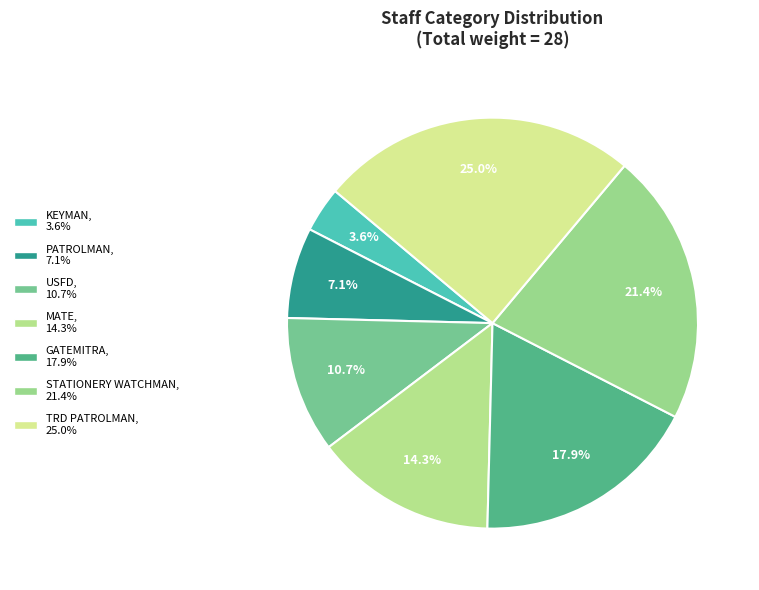

How many slices are in this pie chart?

7